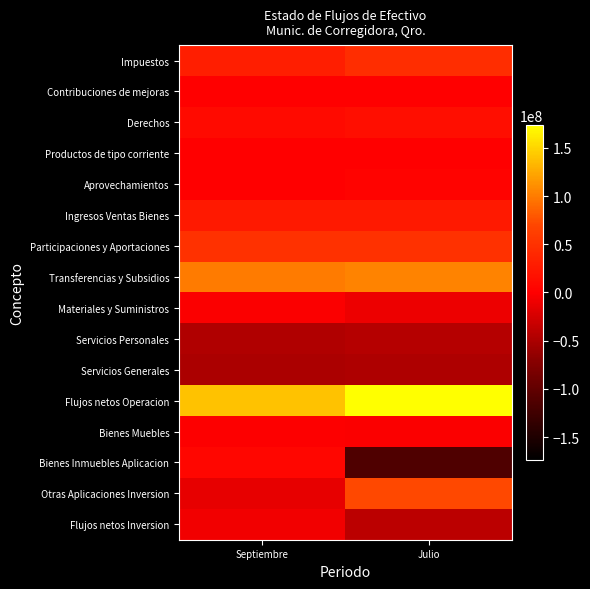

Rank the series by their maximum value, from highest to lowest.

Flujos netos Operacion, Transferencias y Subsidios, Otras Aplicaciones Inversion, Participaciones y Aportaciones, Impuestos, Ingresos Ventas Bienes, Derechos, Bienes Inmuebles Aplicacion, Aprovechamientos, Productos de tipo corriente, Contribuciones de mejoras, Bienes Muebles, Materiales y Suministros, Flujos netos Inversion, Servicios Personales, Servicios Generales